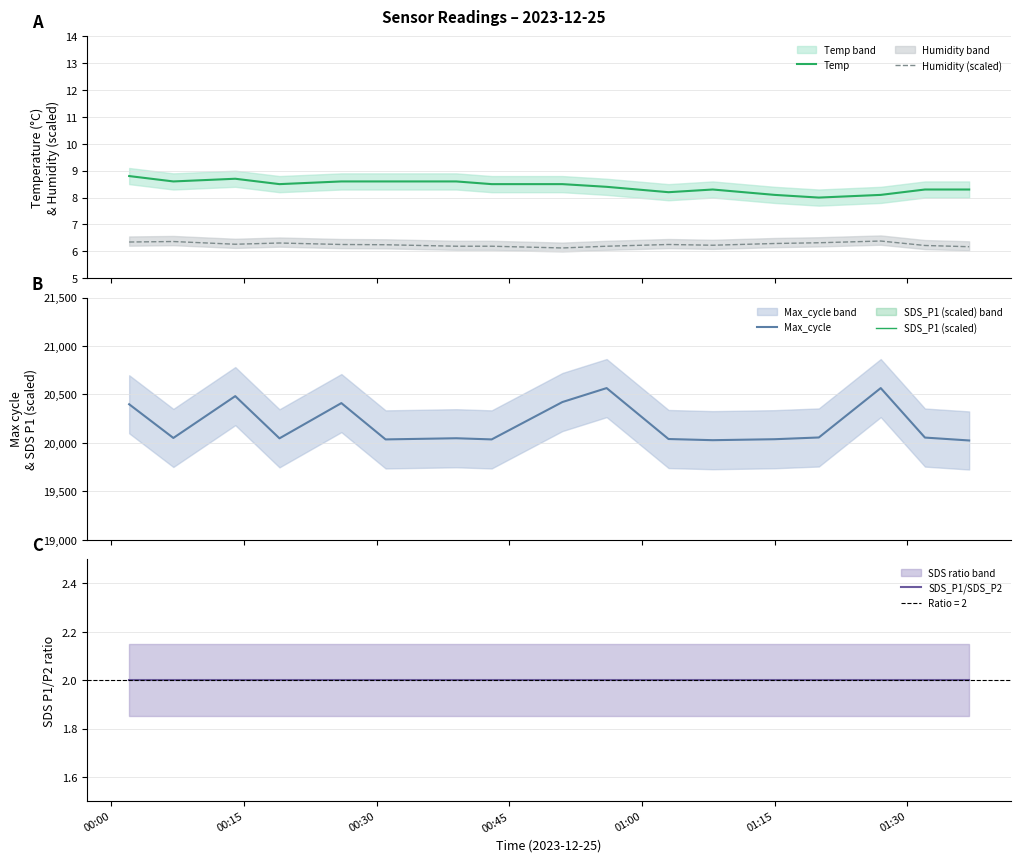

Which series has the largest range (max minus min)?

Max_cycle